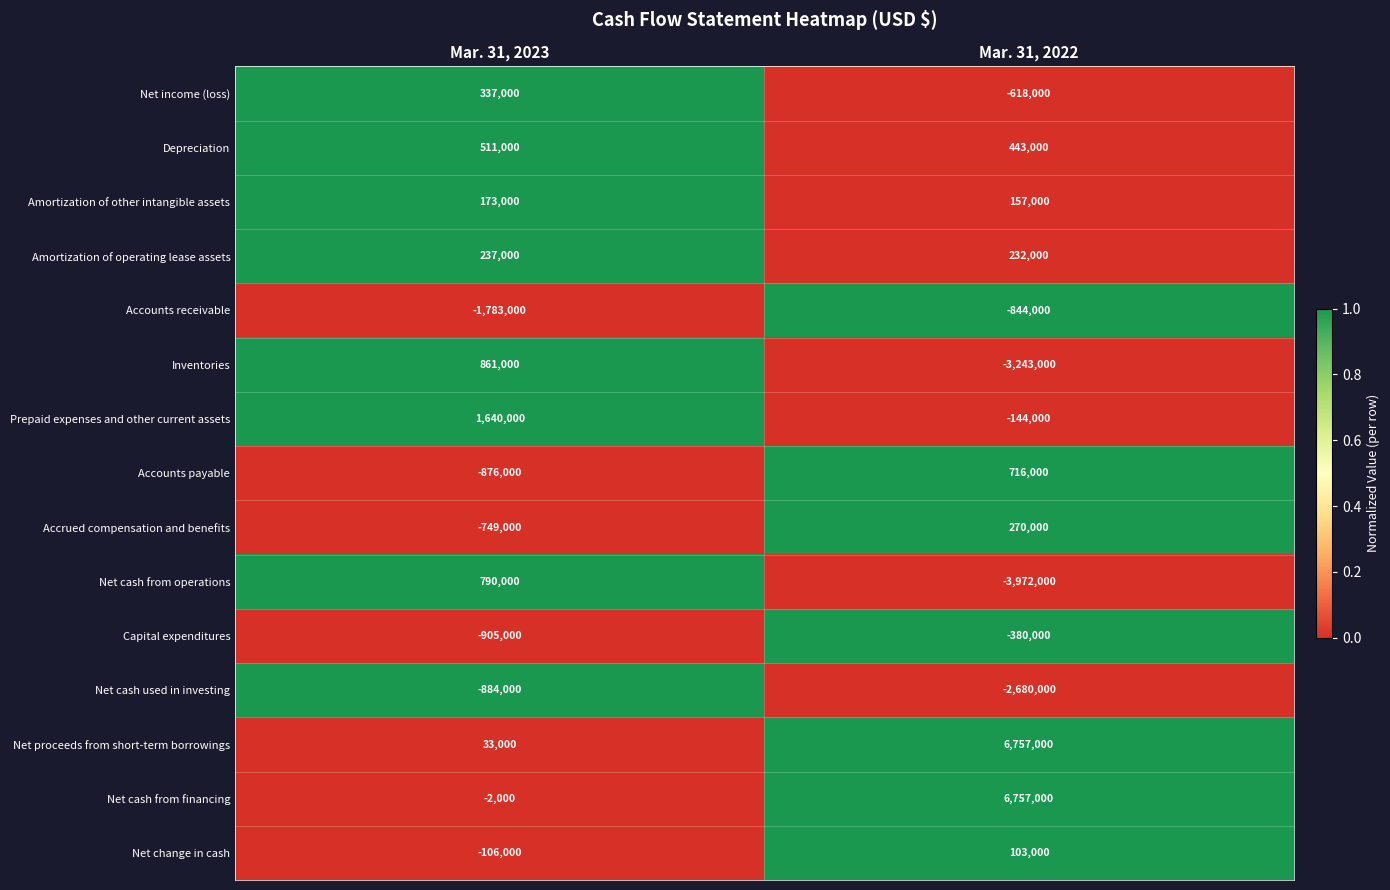

How many distinct data groups are displayed?

15